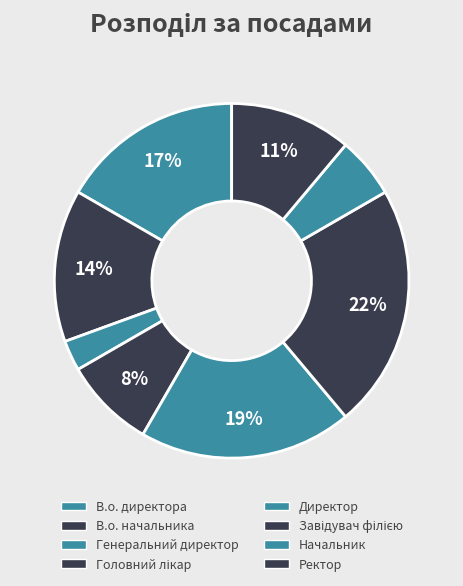

How many segments does this pie chart have?

8